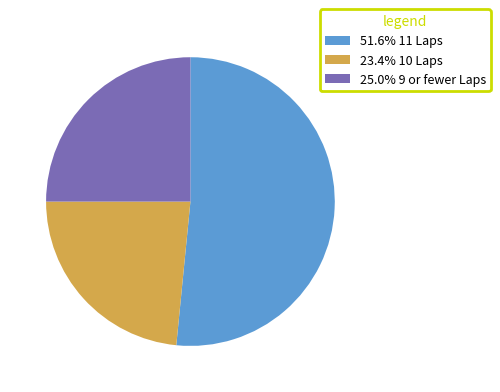

Is there a majority slice in this chart?

Yes